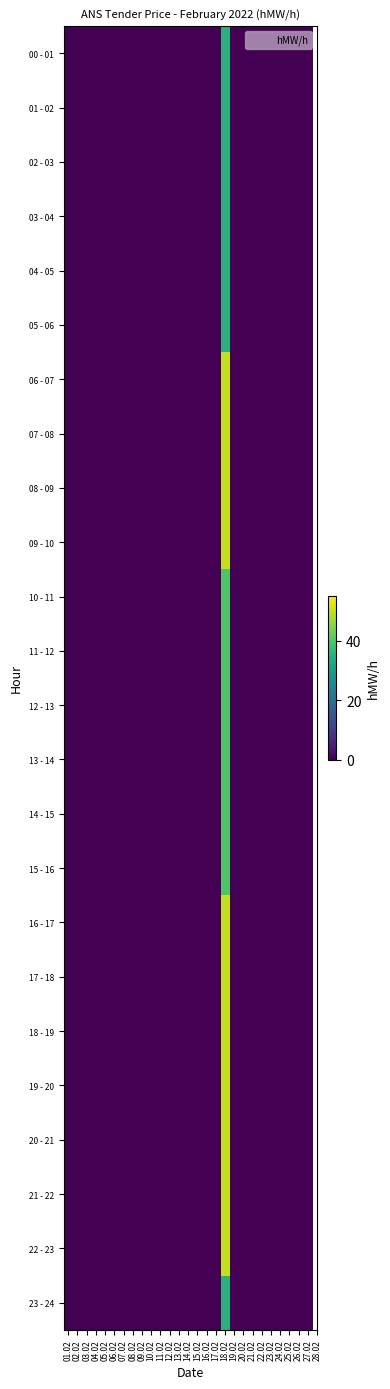

At which category is the sum across all series the highest?

18.02